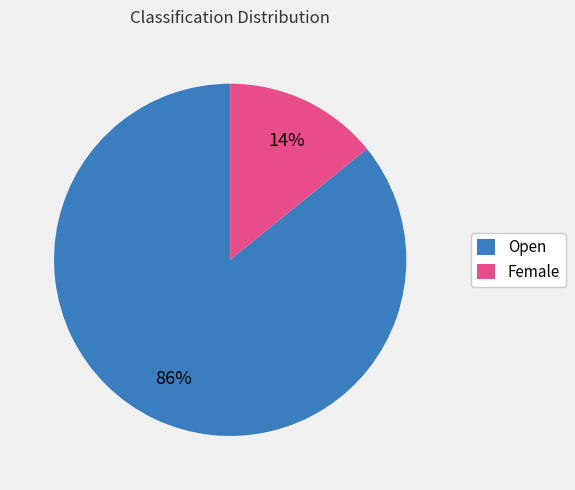

Which category has the smallest portion of the pie?

Female